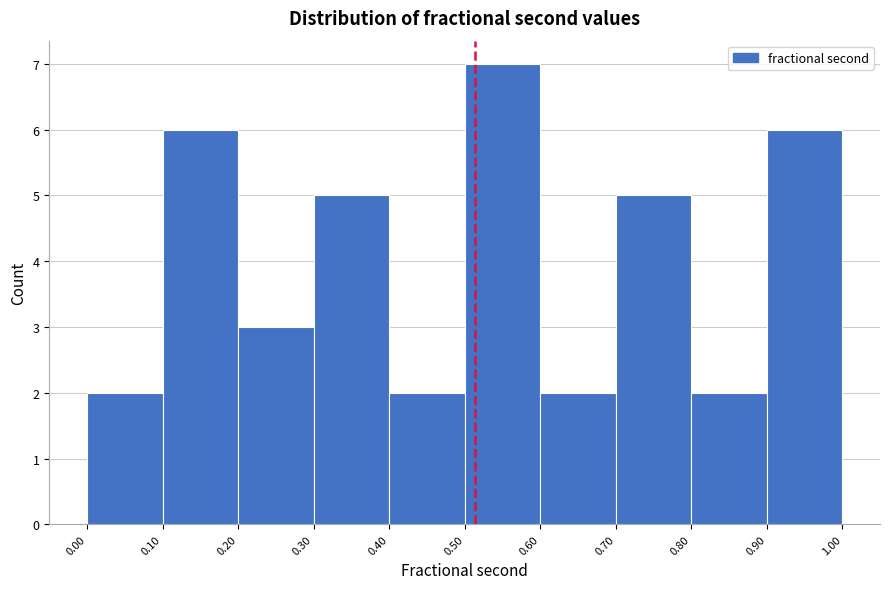

Reading left to right, transcribe this chart: for each bar, give the range it covers on the x-axis and its height. The values are not printed on the chart, so give them approximately, as read against the axis.

0.00 to 0.10: 2
0.10 to 0.20: 6
0.20 to 0.30: 3
0.30 to 0.40: 5
0.40 to 0.50: 2
0.50 to 0.60: 7
0.60 to 0.70: 2
0.70 to 0.80: 5
0.80 to 0.90: 2
0.90 to 1.00: 6